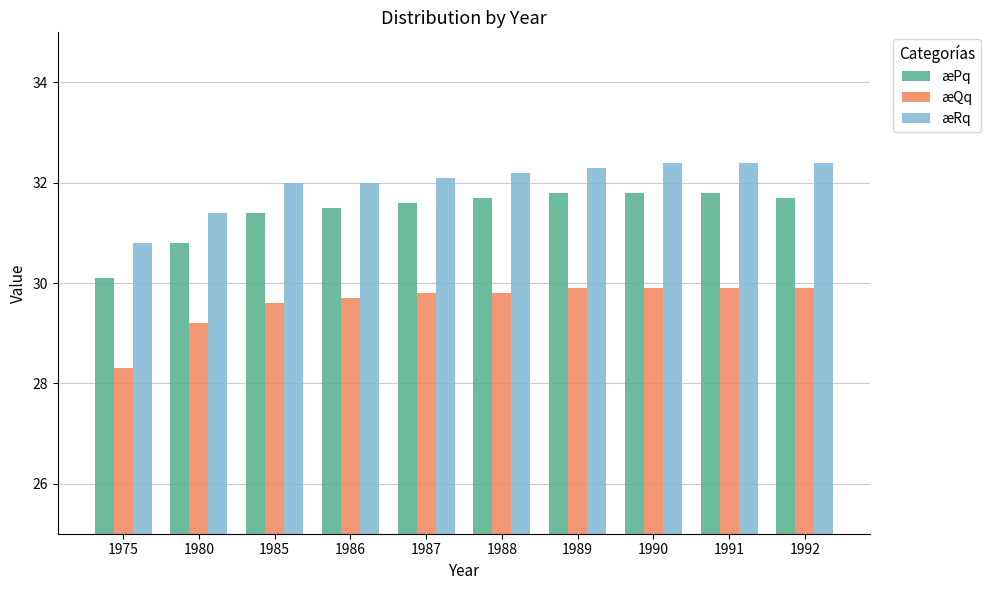

What is the spread (max minus min) of values at 1990?

2.5